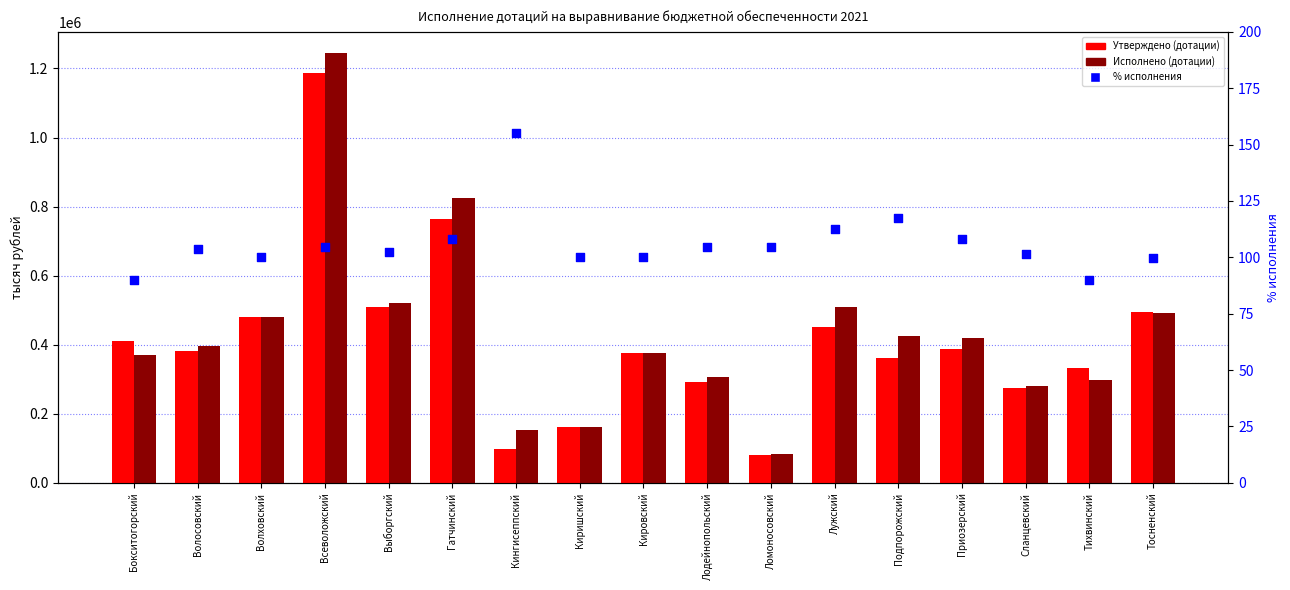

At how many categories does at least one series exceed 951206?

1